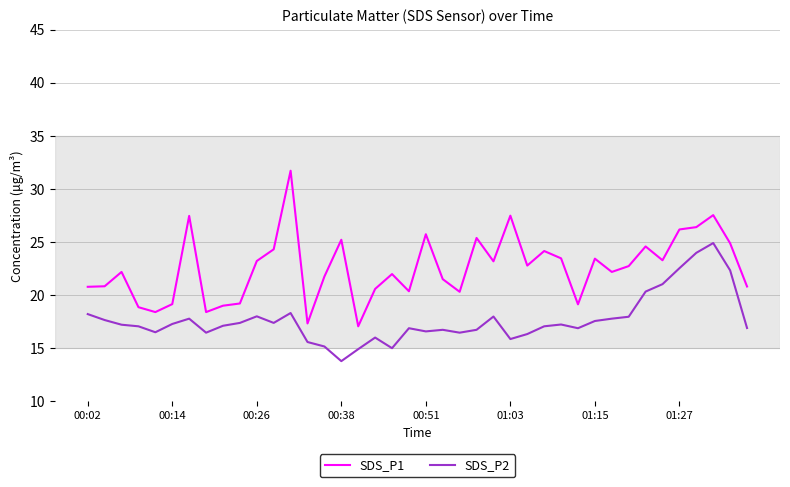

Which series has the widest spread of values?

SDS_P1